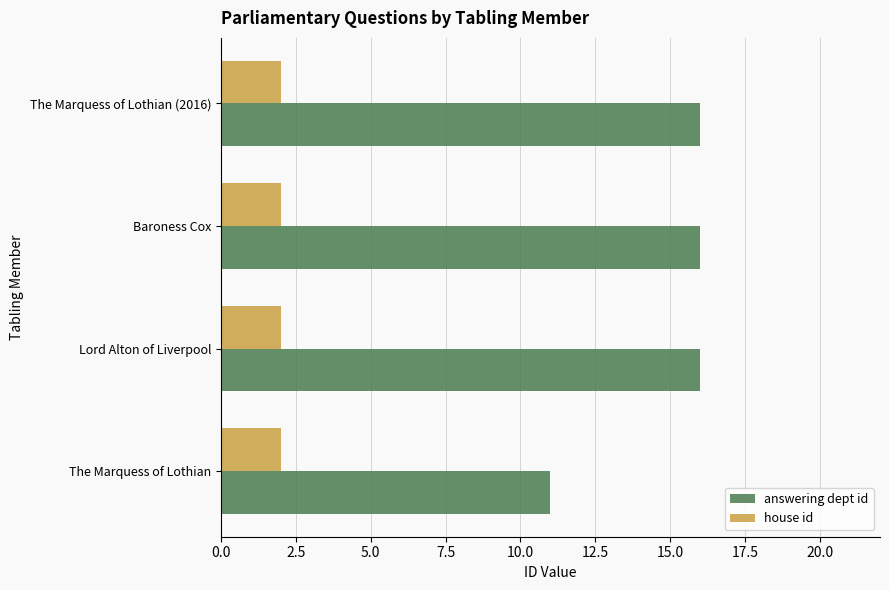

What is the spread (max minus min) of values at Baroness Cox?

14